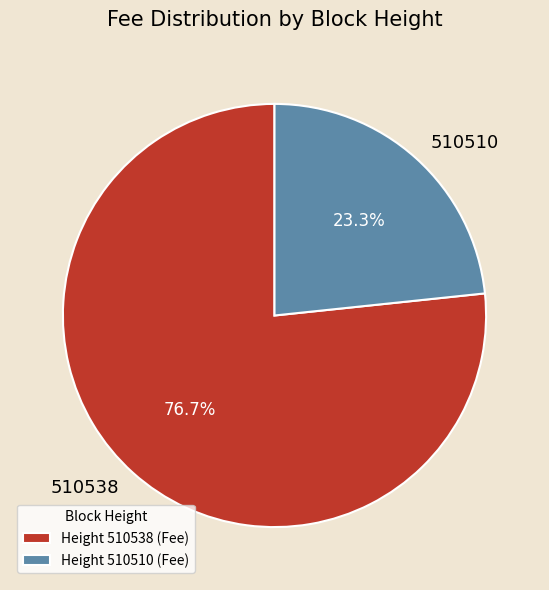

Which slice is the smallest?

510510